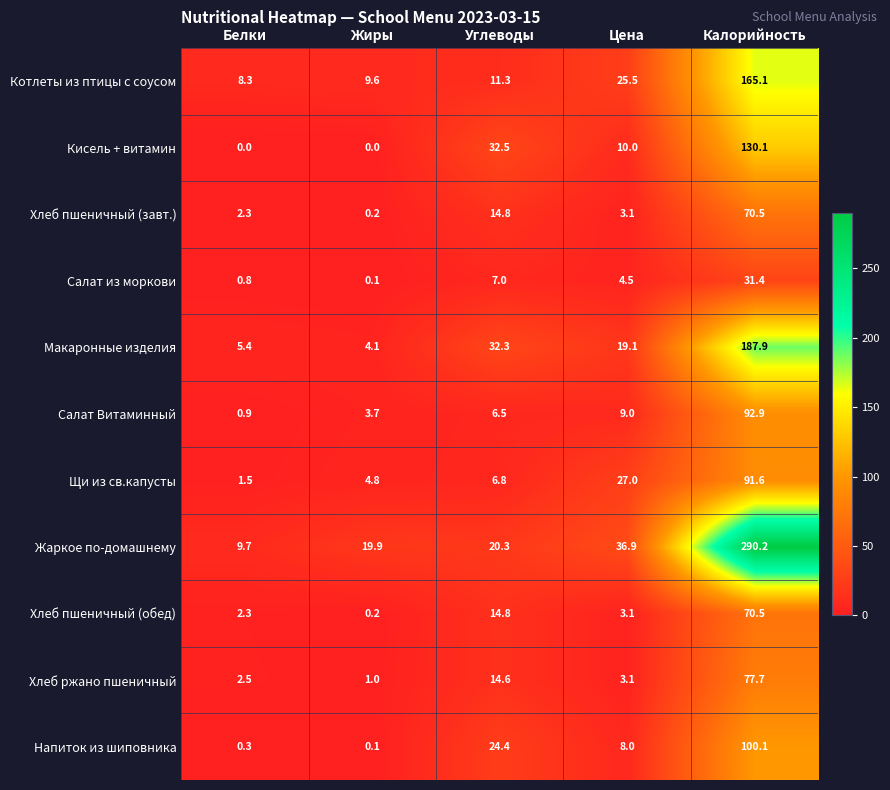

Where does the Щи из св.капусты series first go above 6?

Углеводы